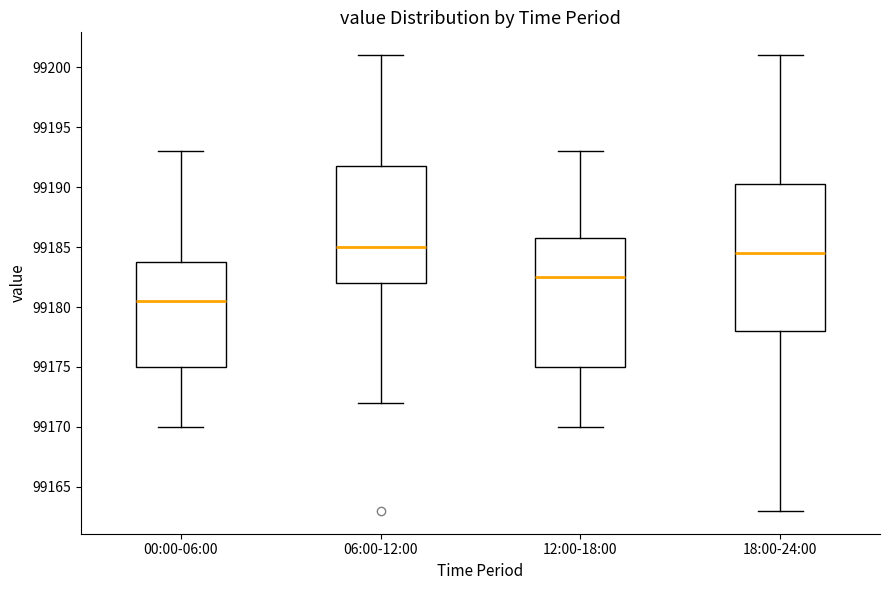

Which box has the highest median line?

06:00-12:00